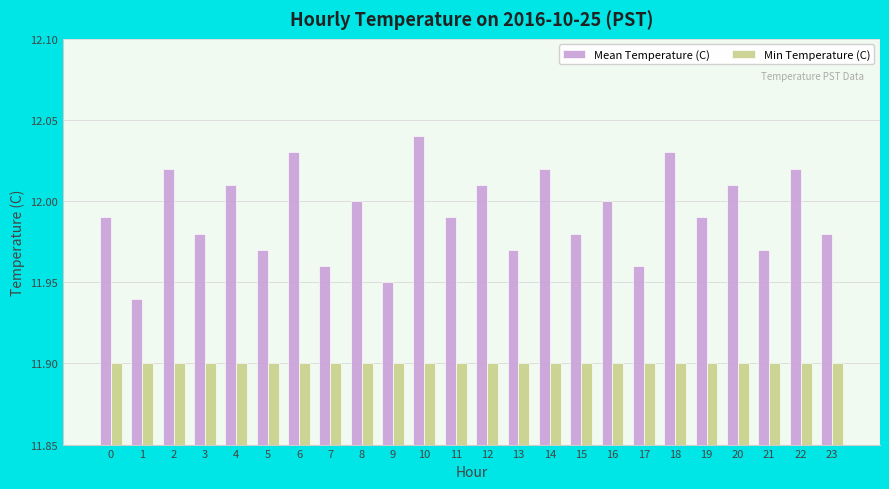

What is the total value across all series at 23?

23.9